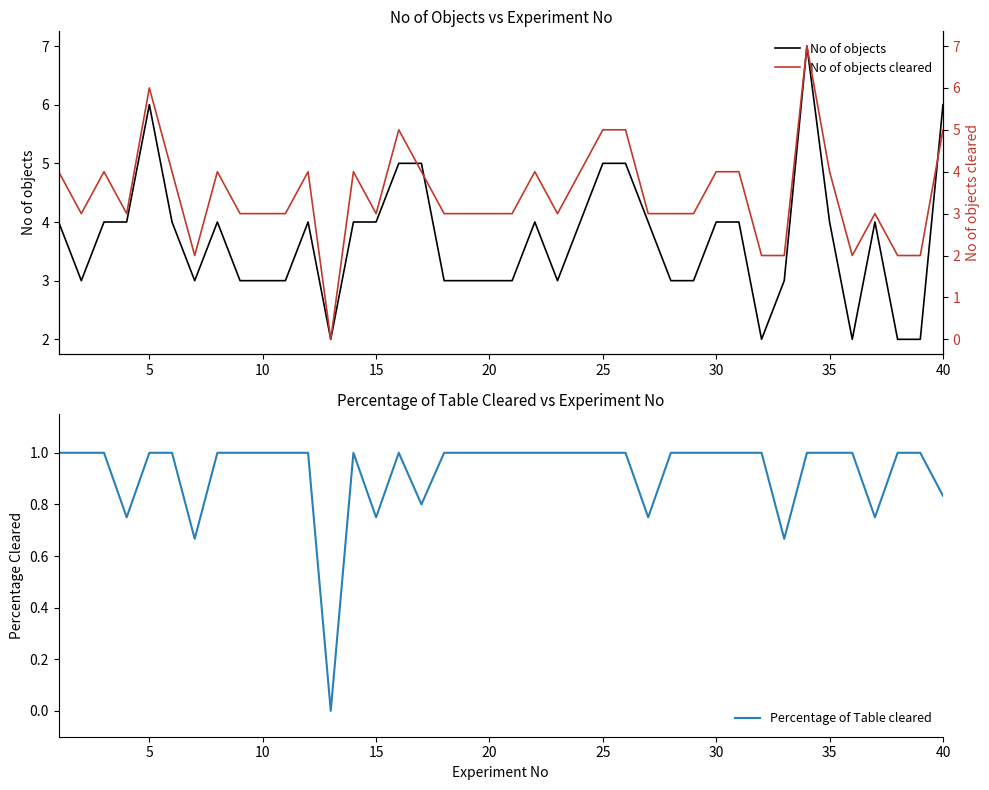

True or false: Percentage of Table cleared has a value of 1.7 at 35.

False